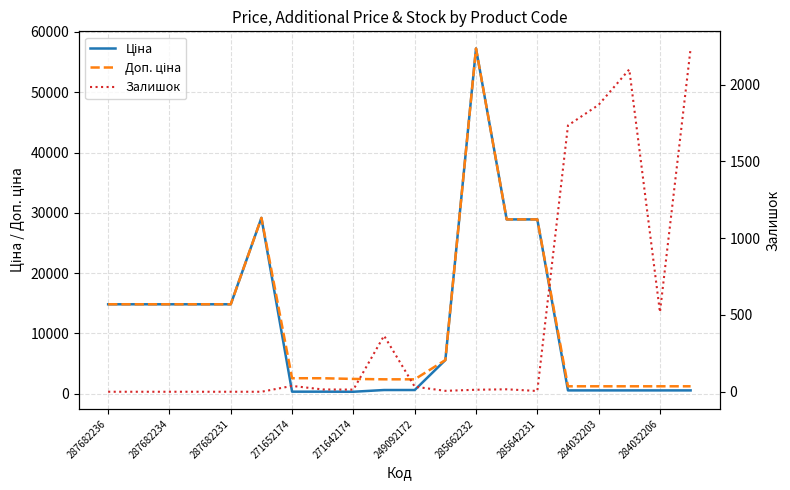

What position from the right is 285662232?

8